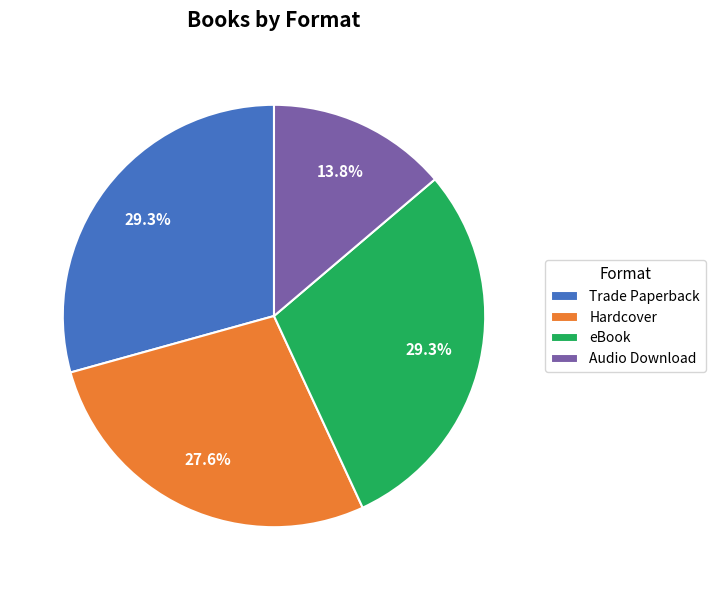

To the nearest percent, what percentage of the pie is Hardcover?

28%